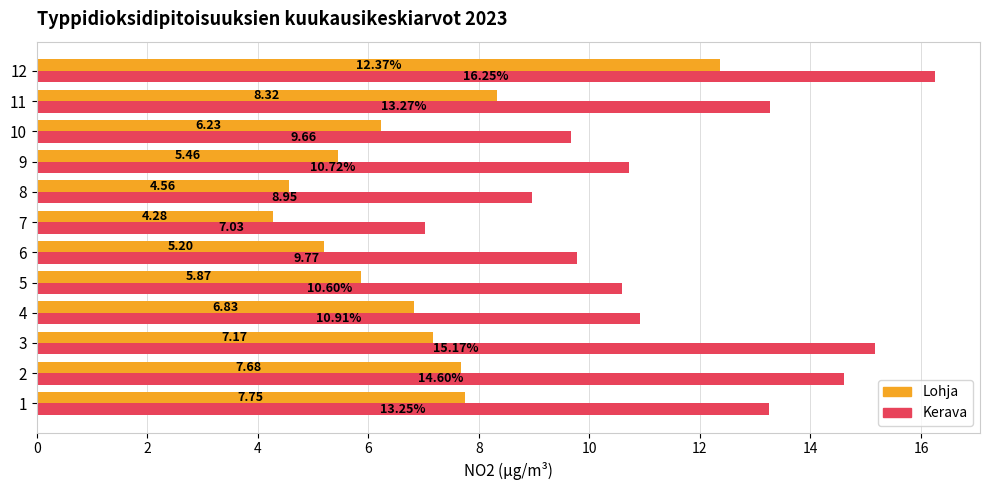

What is the lowest value of the Kerava series?

7.0